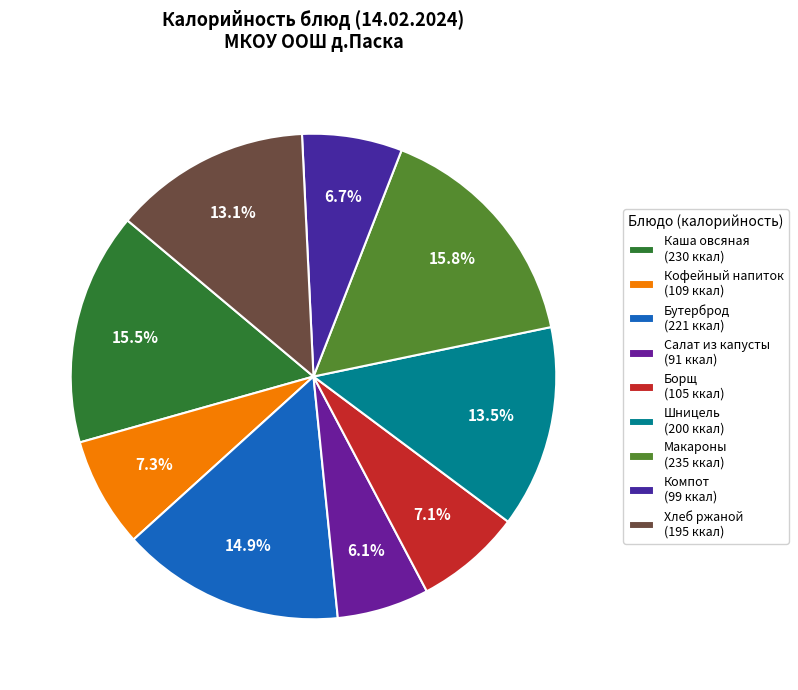

Does any single category account for the majority?

No